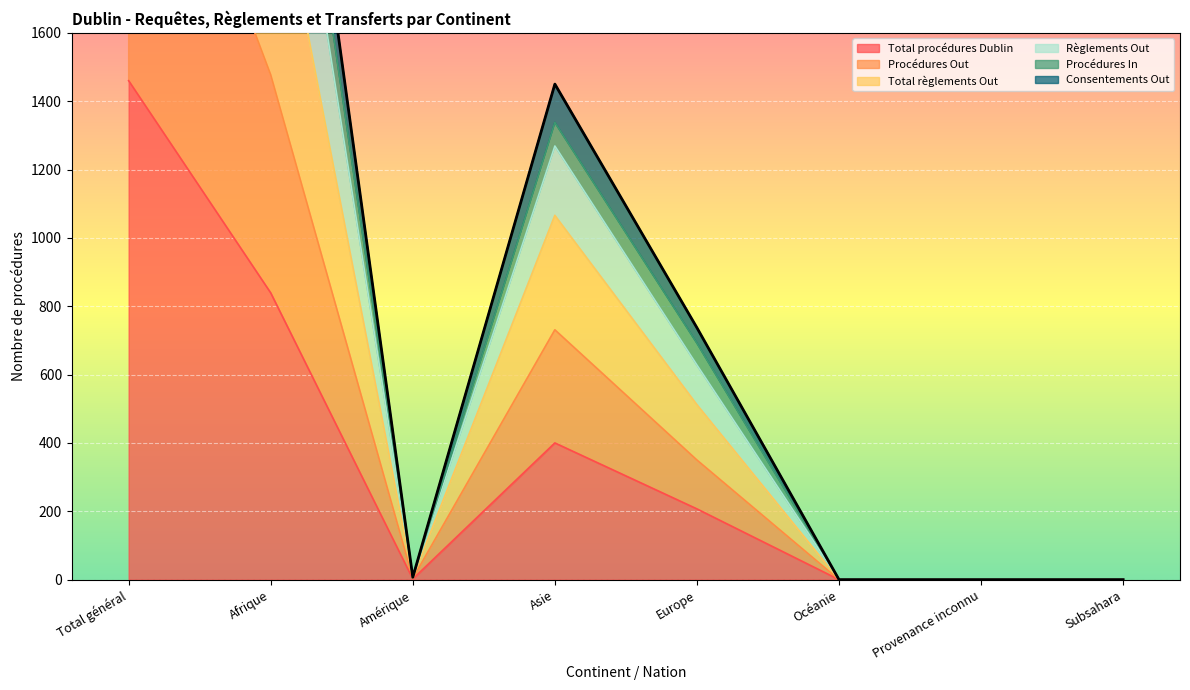

How many values in Procédures In are above zero?

5